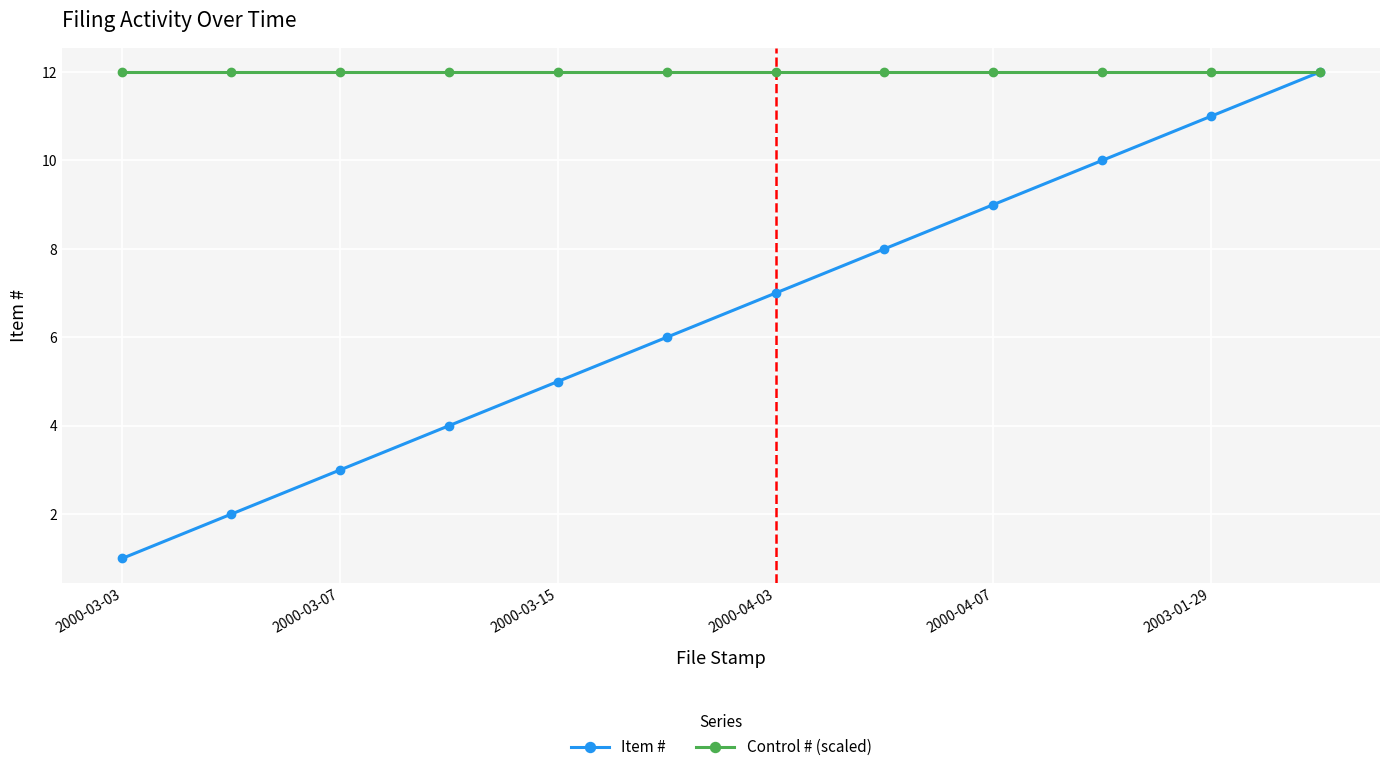

What is the highest value of the Control # (scaled) series?

12